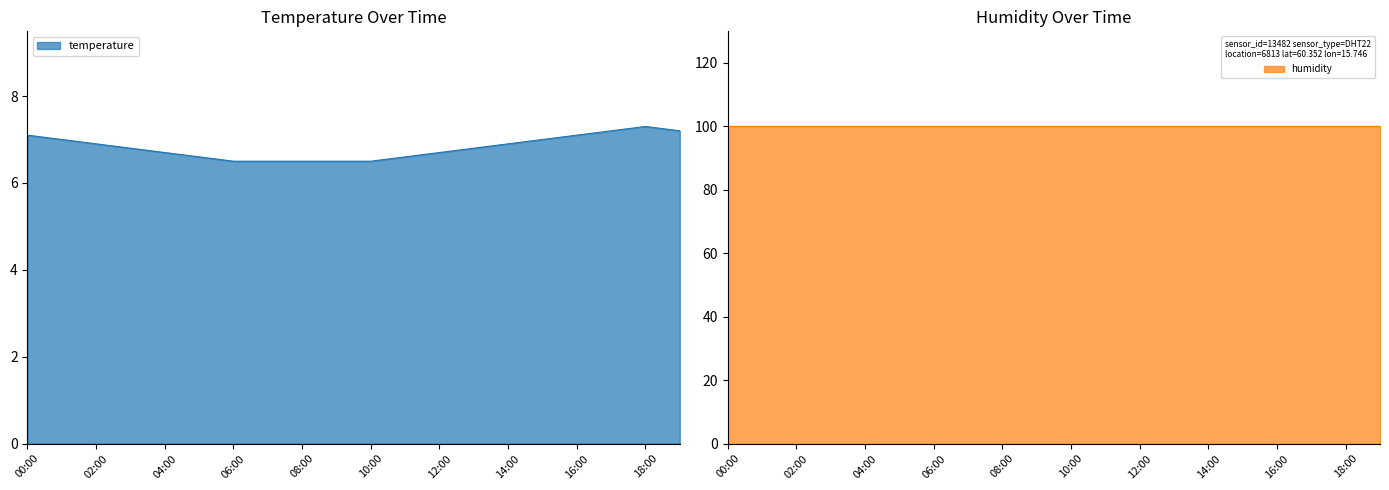

True or false: the data shows 6.8 at 03:00.

True